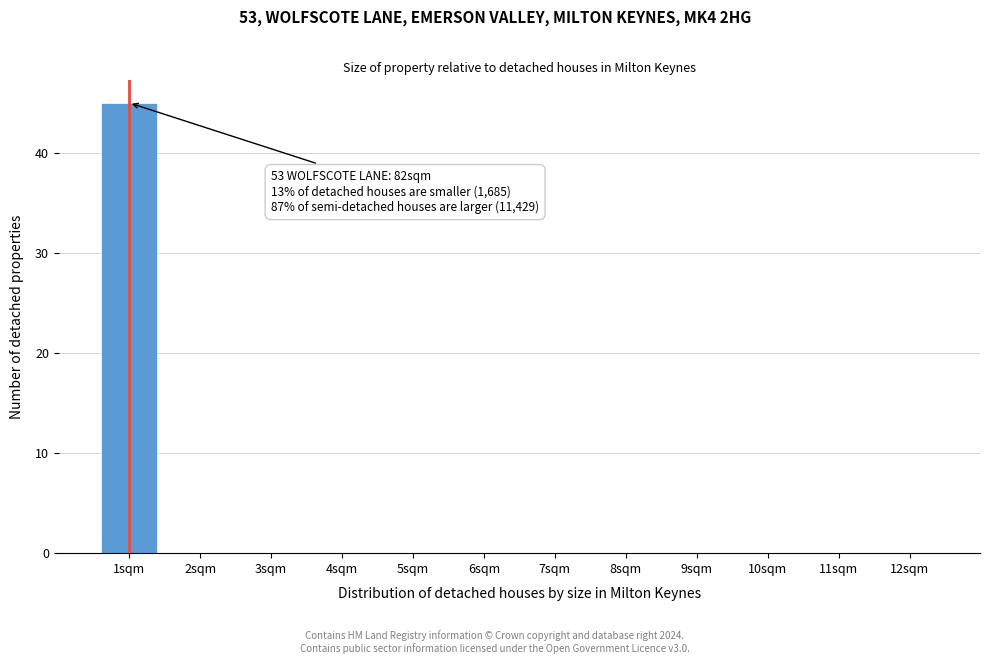

Reading right to left, extract all data points from this chart.

12sqm=0	11sqm=0	10sqm=0	9sqm=0	8sqm=0	7sqm=0	6sqm=0	5sqm=0	4sqm=0	3sqm=0	2sqm=0	1sqm=45